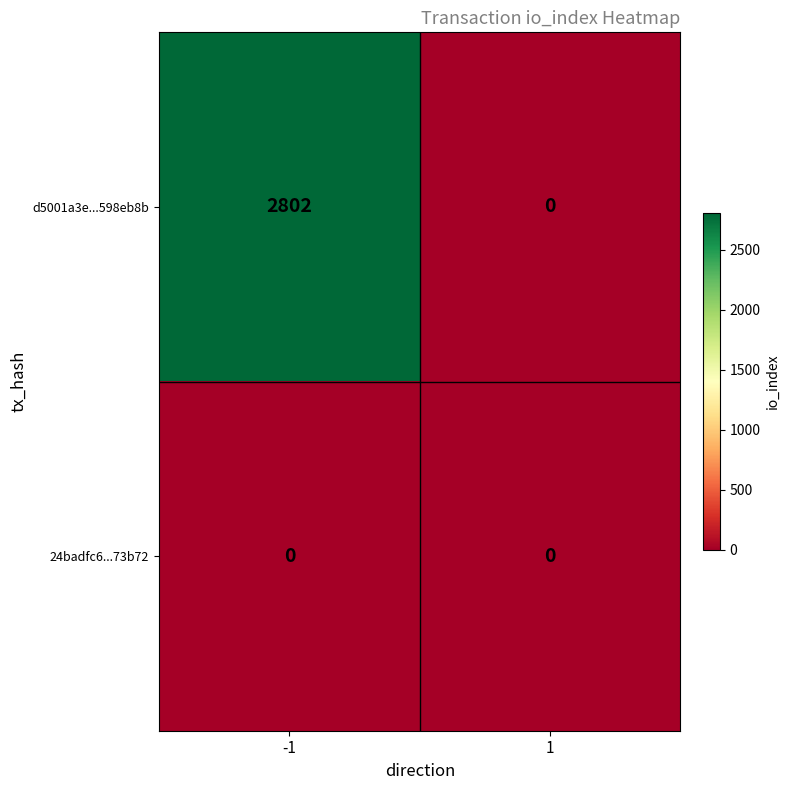

Which series changed the most between -1 and 1?

d5001a3e...598eb8b